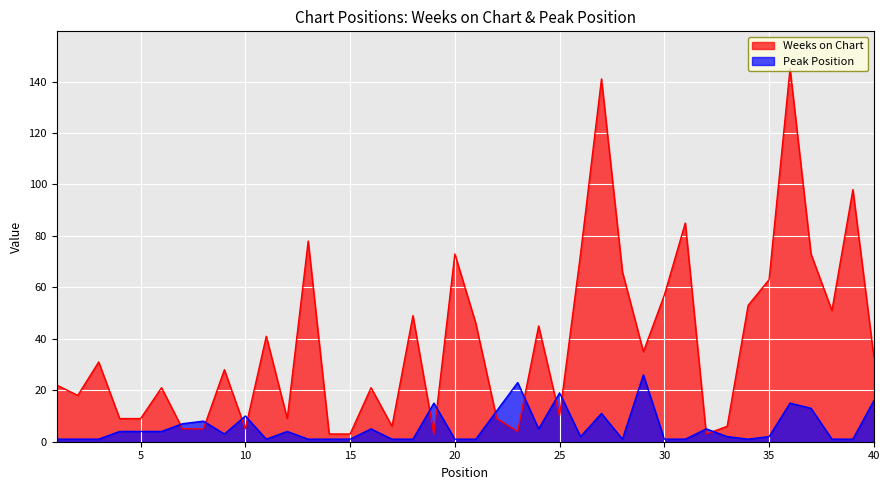

List the series in order of their overall mean, highest first.

Weeks on Chart, Peak Position